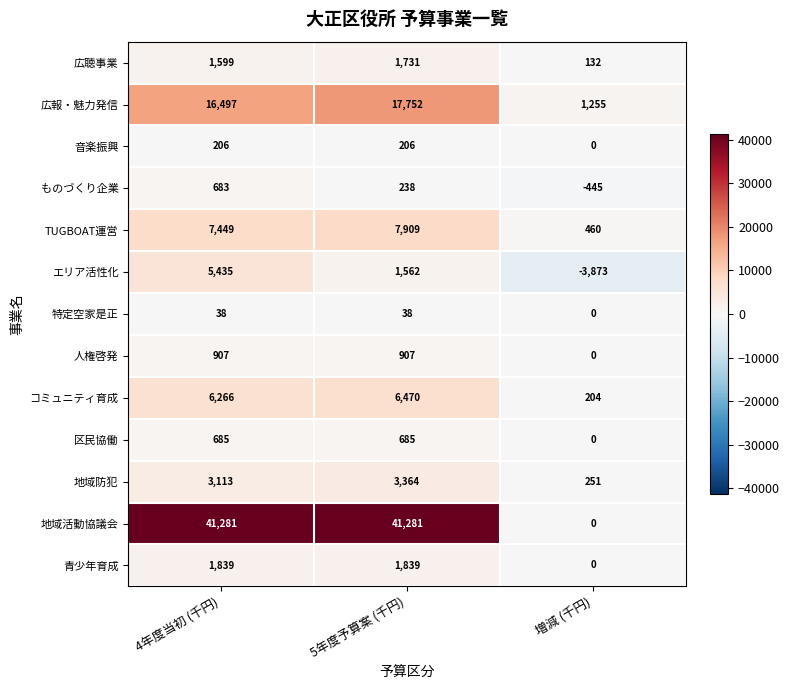

How many distinct data groups are displayed?

13